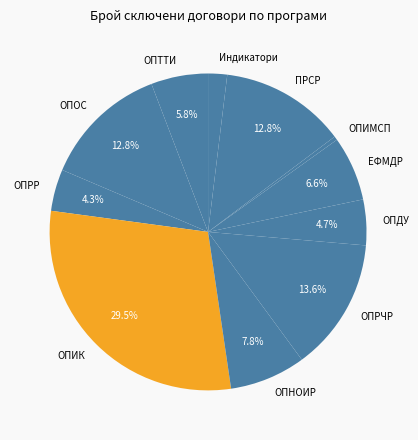

Is the sum of ОПНОИР and ОПИК greater than half?

No